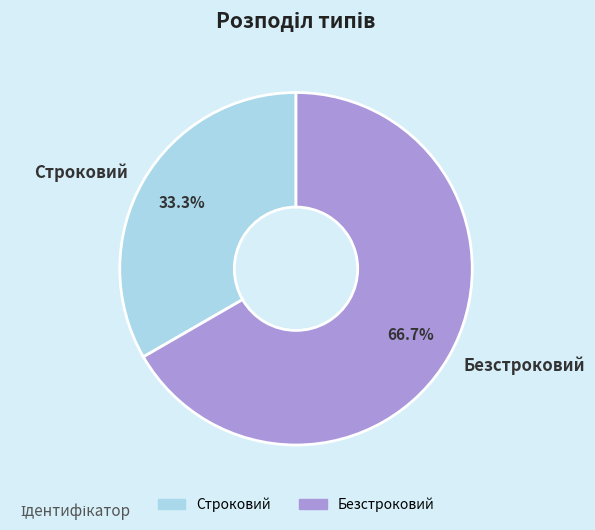

What is the ratio of the value at Строковий to the value at Безстроковий?

0.5